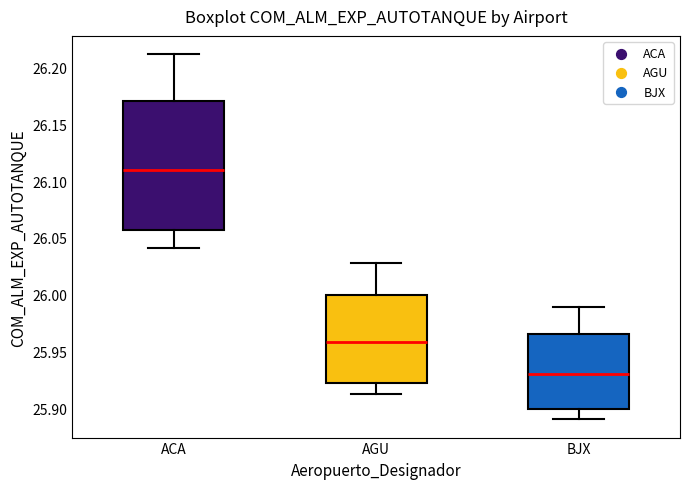

Reading left to right, read every box against the y-axis: the position of its median line, the range the box covers, and the ends of its whiskers. The values are not printed on the chart, so give them approximately, as read against the axis.

ACA: median 26.110, box 26.055 to 26.170, whiskers 26.040 to 26.210
AGU: median 25.960, box 25.925 to 26.000, whiskers 25.910 to 26.030
BJX: median 25.930, box 25.900 to 25.965, whiskers 25.890 to 25.990